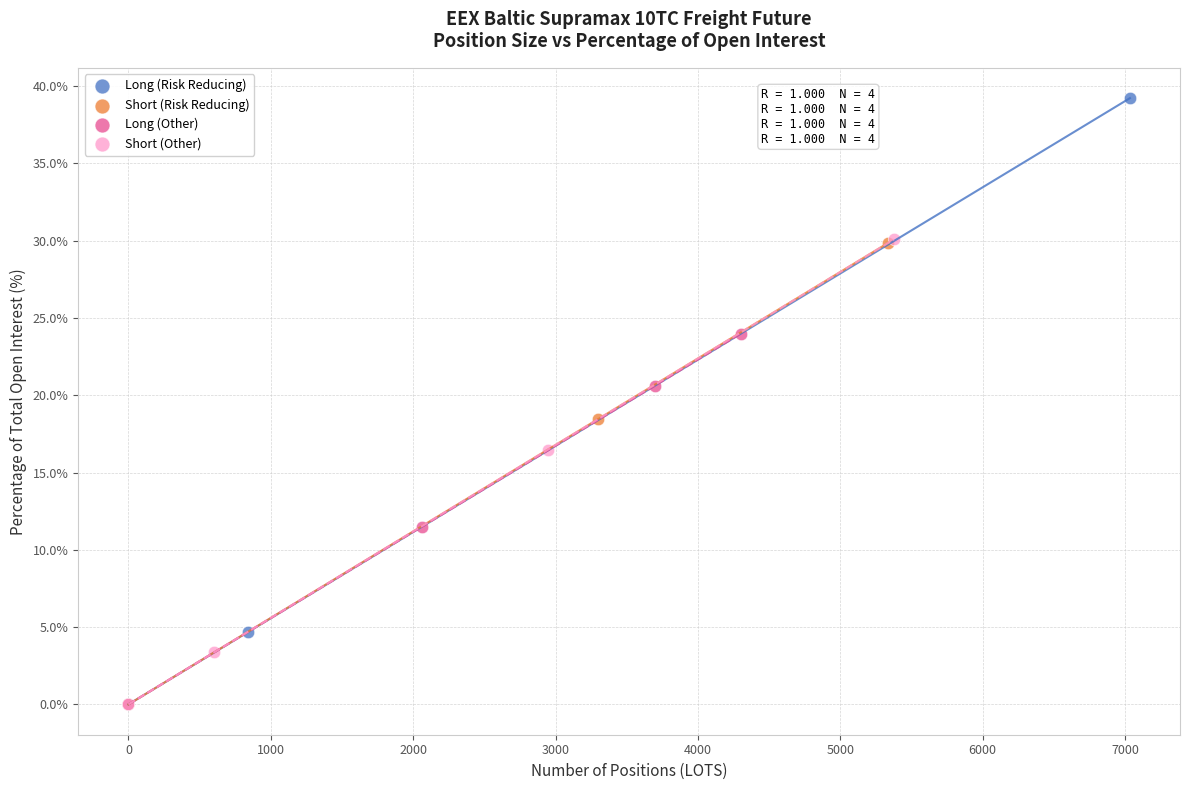

What are all the series names shown in the legend?

Long (Risk Reducing), Short (Risk Reducing), Long (Other), Short (Other)